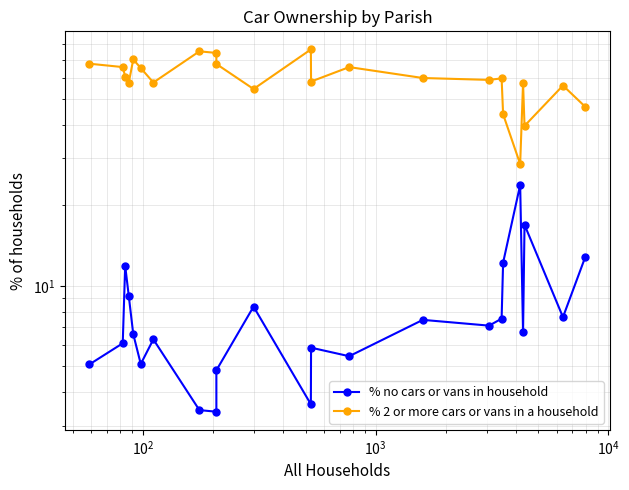

True or false: % no cars or vans in household and % 2 or more cars or vans in a household cross at least once.

False